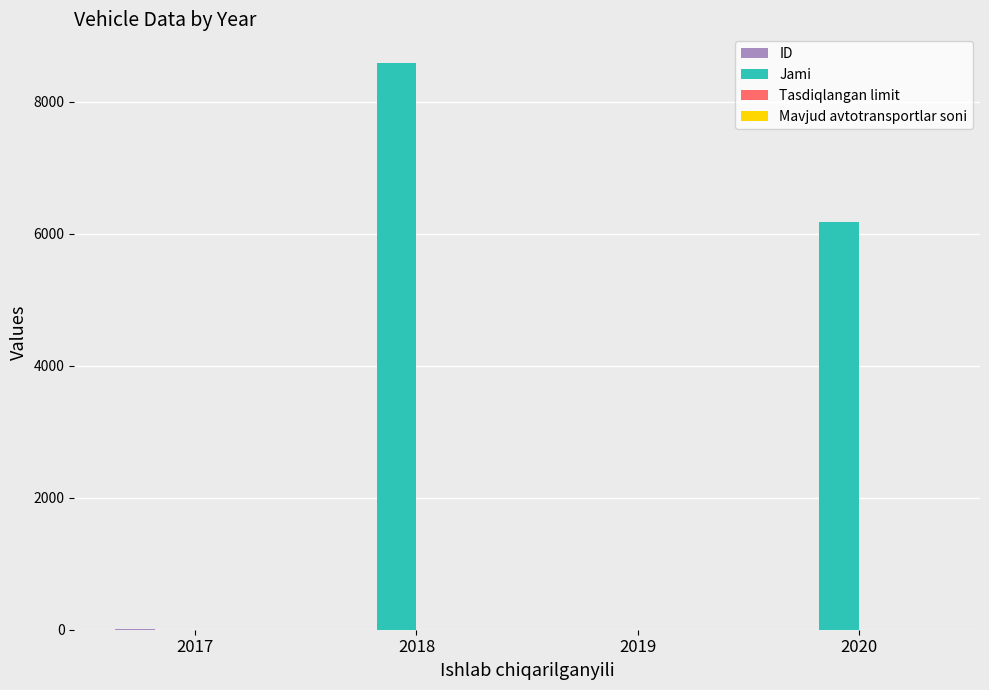

Which series has the largest total across all categories?

Jami